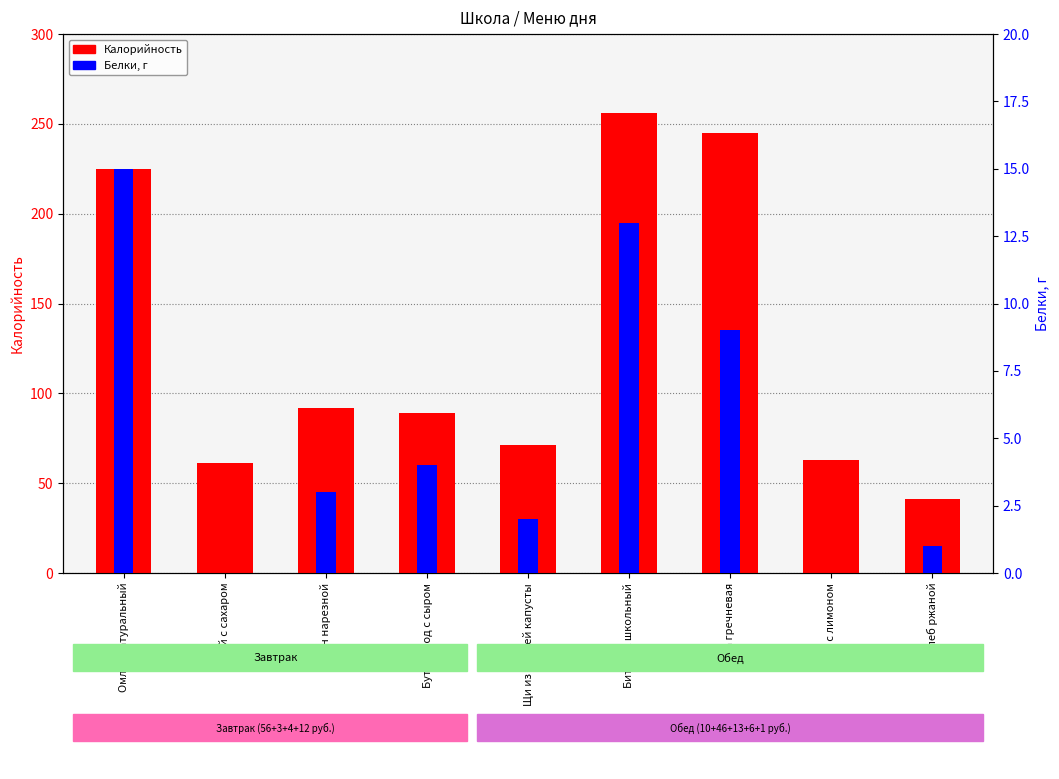

The Калорийность series shows 63 at Чай с лимоном. True or false?

True